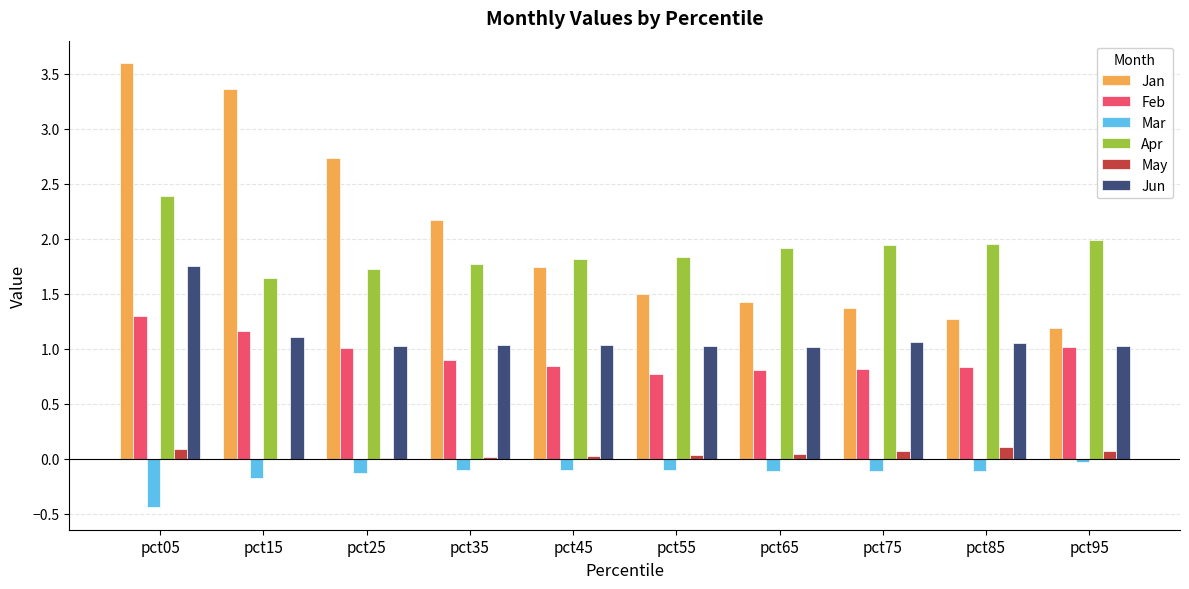

Which series has the largest range (max minus min)?

Jan